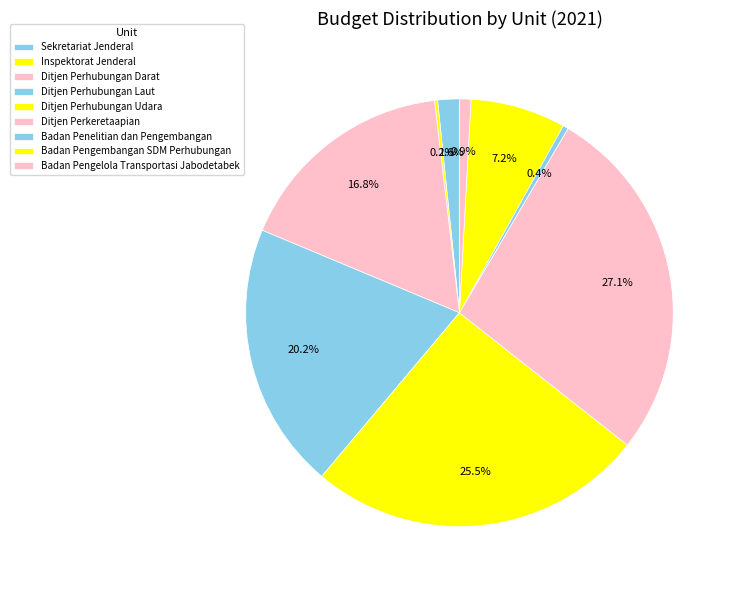

To the nearest percent, what is the combined percentage of Sekretariat Jenderal and Ditjen Perhubungan Laut?

22%